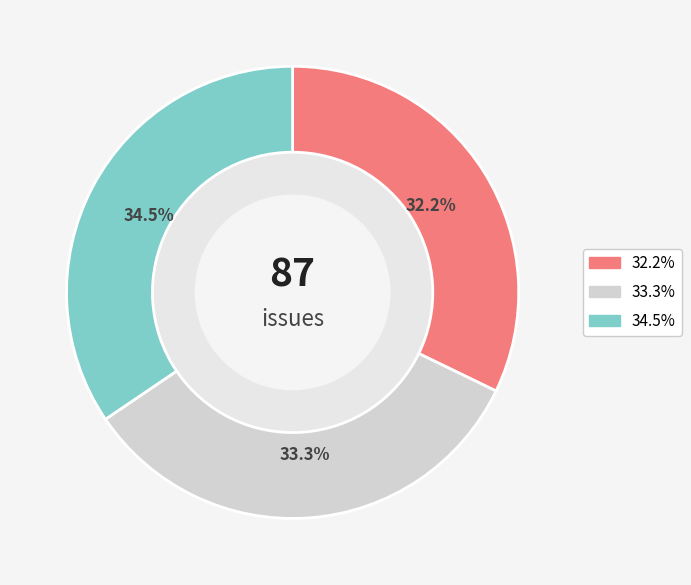

Does any single category account for the majority?

No